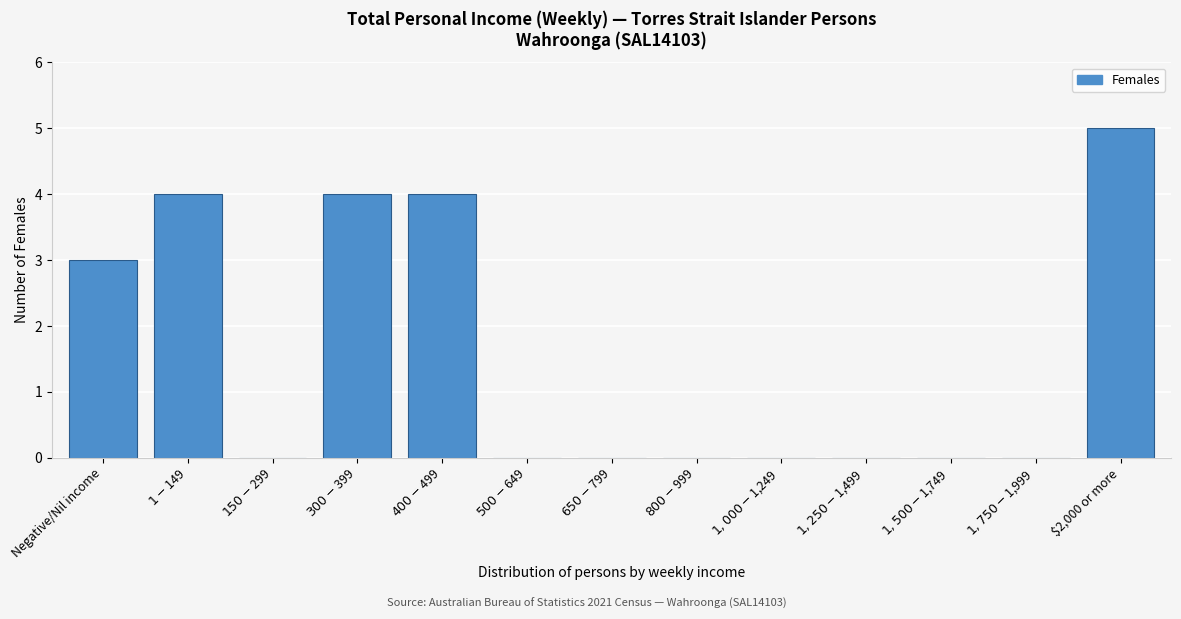

What is the maximum value shown in the chart?

5